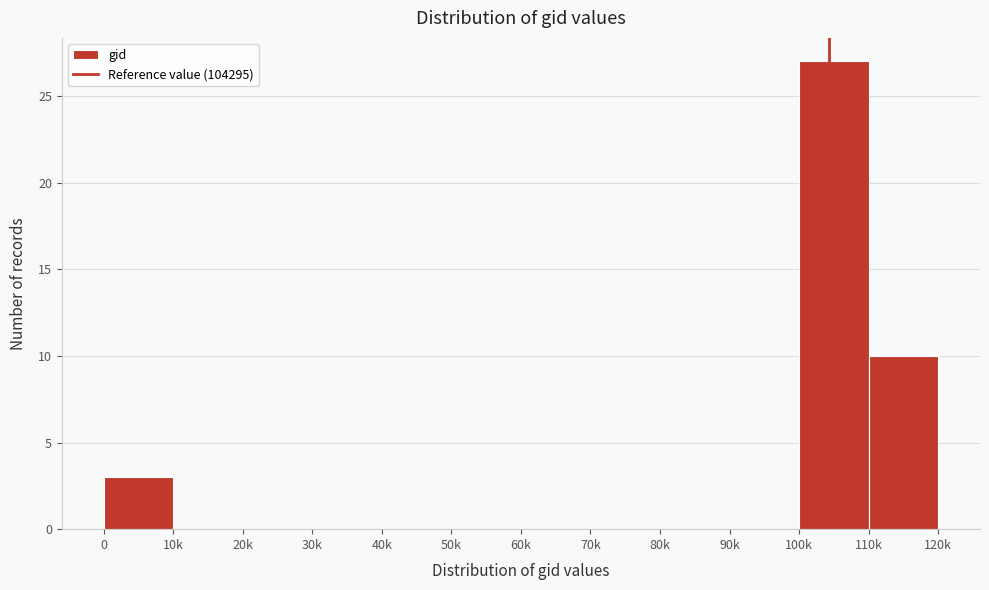

Reading left to right, list all the values displayed in this chart.

0=3	10k=0	20k=0	30k=0	40k=0	50k=0	60k=0	70k=0	80k=0	90k=0	100k=27	110k=10